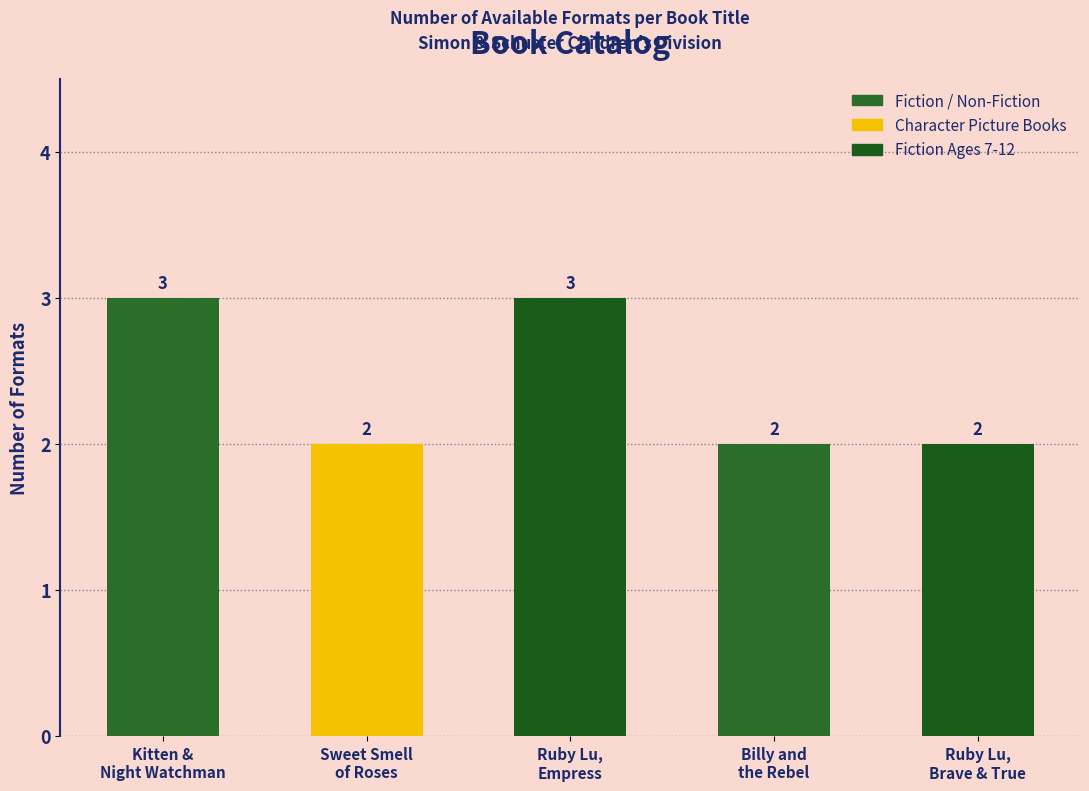

What position from the left is Kitten &
Night Watchman?

1